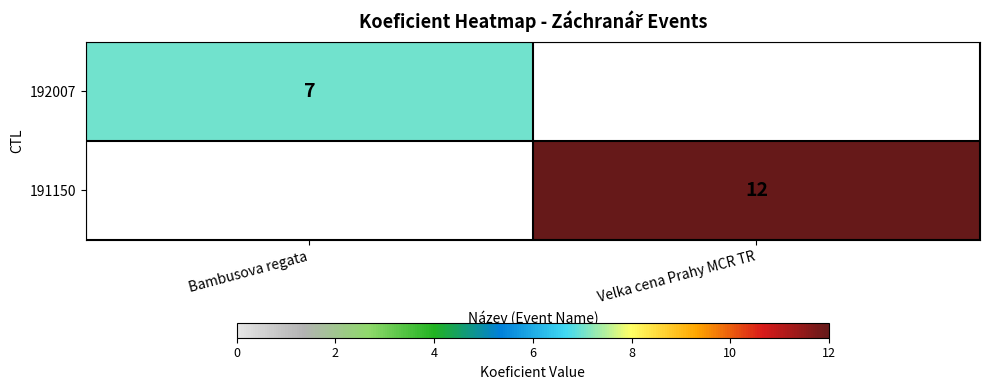

The 192007 series shows 7 at Bambusova regata. True or false?

True